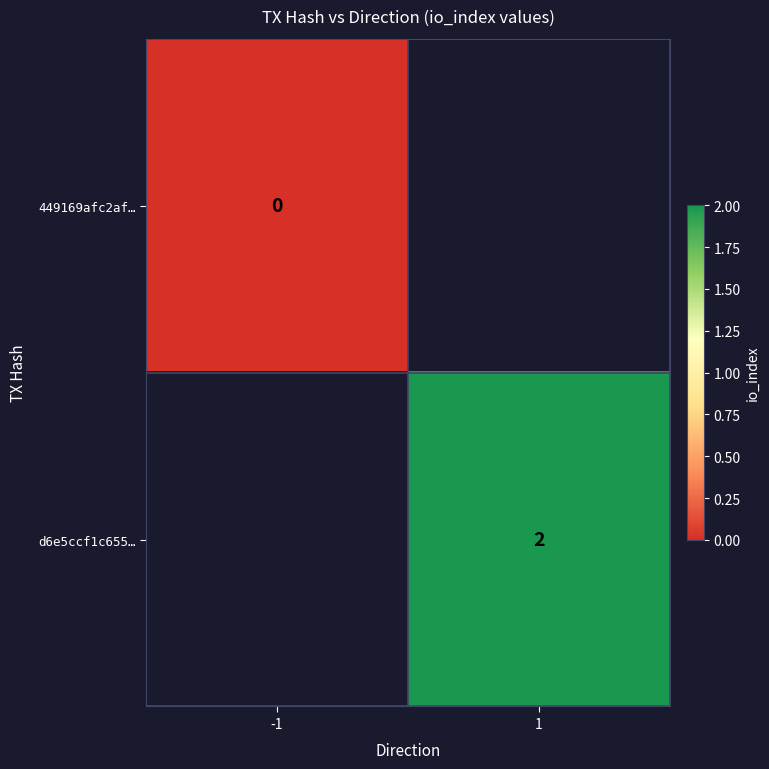

True or false: d6e5ccf1c655… has a value of 2 at 1.

True